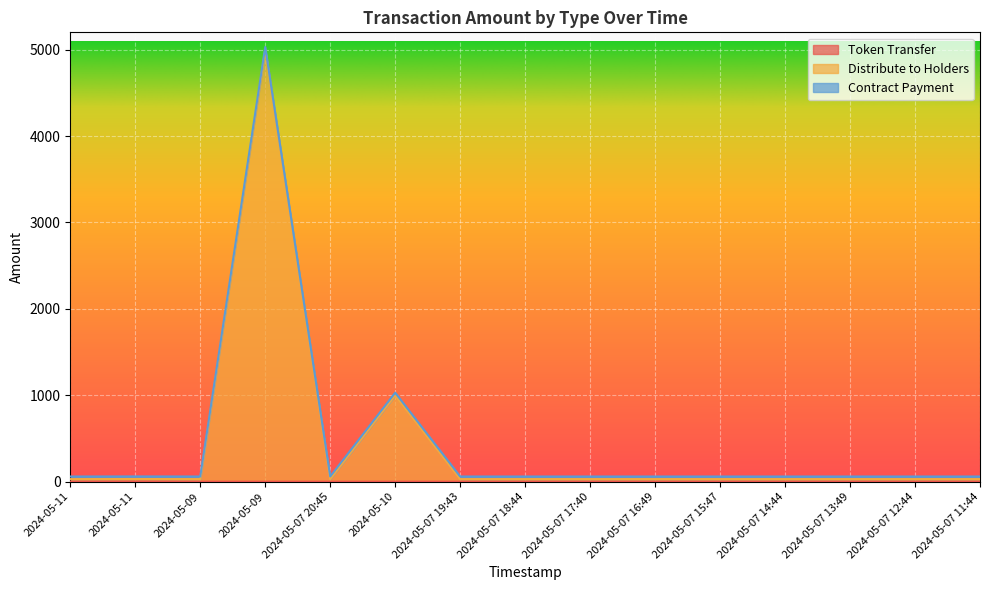

What is the label of the 5th point from the left?

2024-05-07 20:45